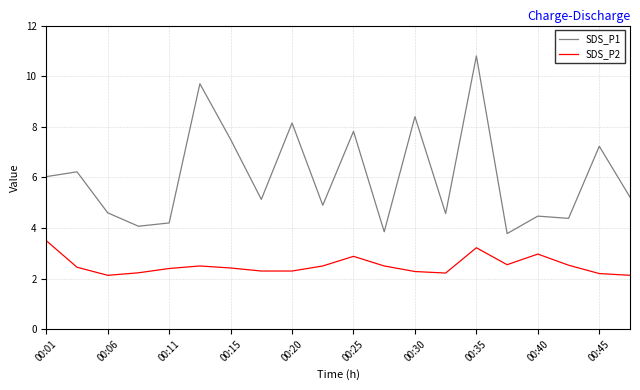

How many values in the SDS_P1 series are below 5?

9